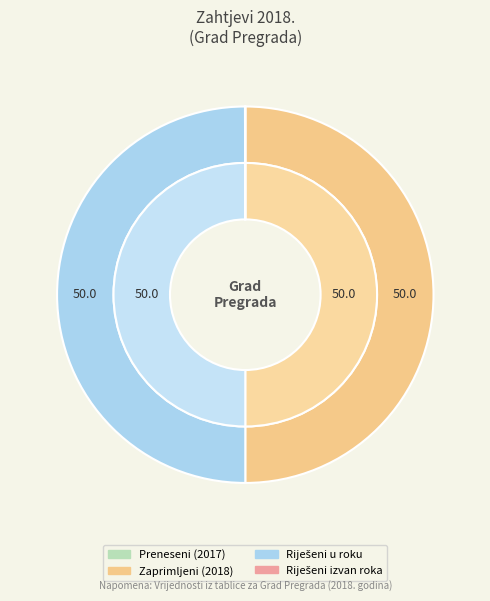

Is it true that broj prenesenih zahtjeva za ponovnu uporabu is 1% of the pie?

False